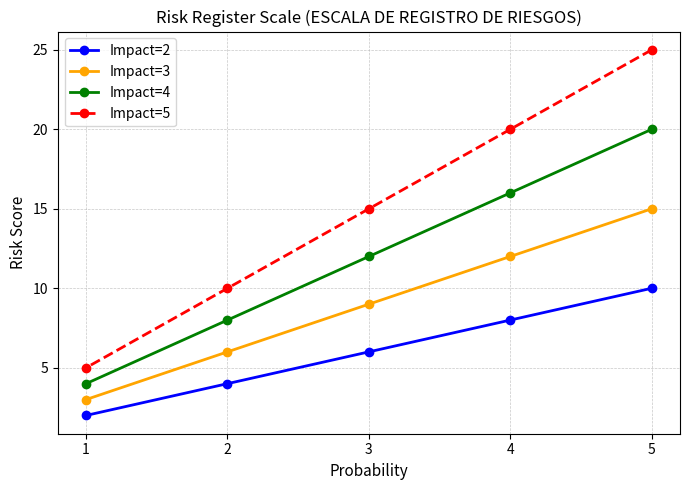

How many lines are shown in the chart?

4